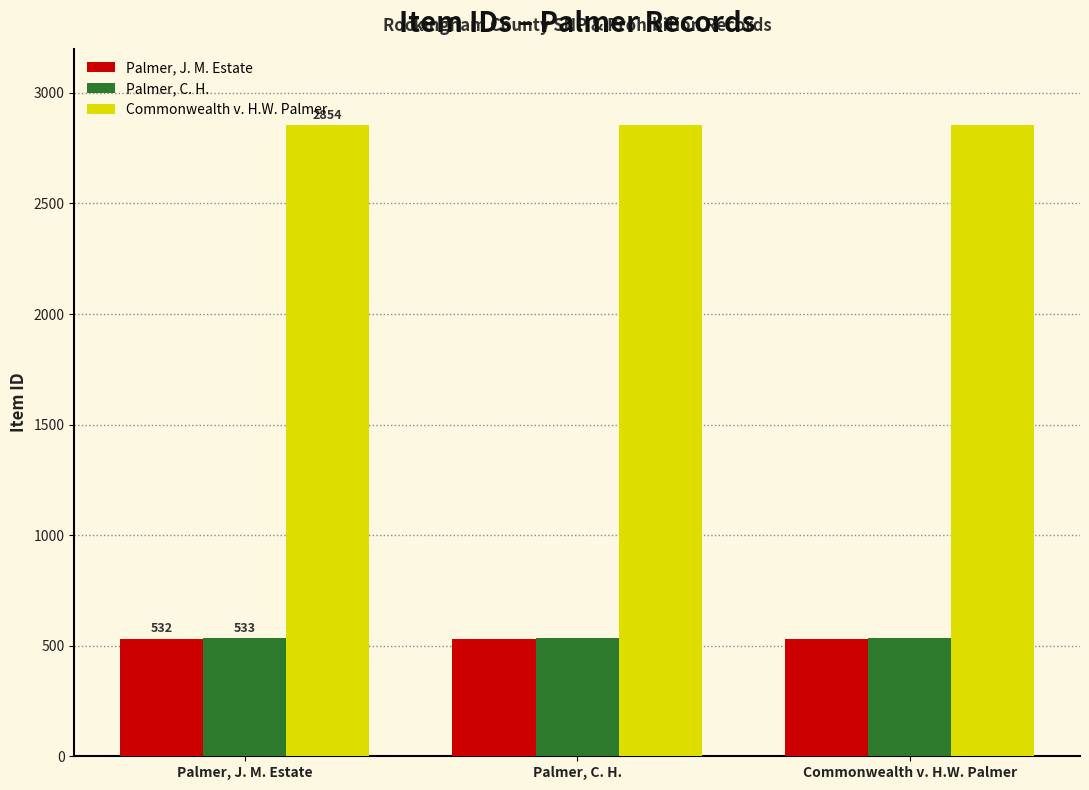

Read the Palmer, C. H. value at Palmer, J. M. Estate.

533